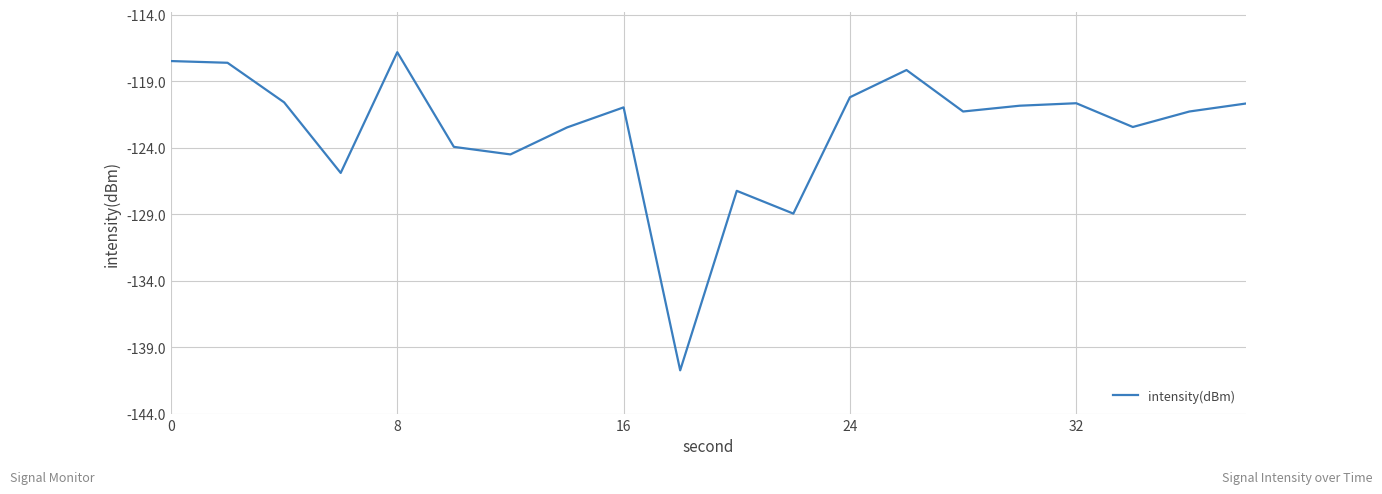

What is the smallest value displayed?

-140.7